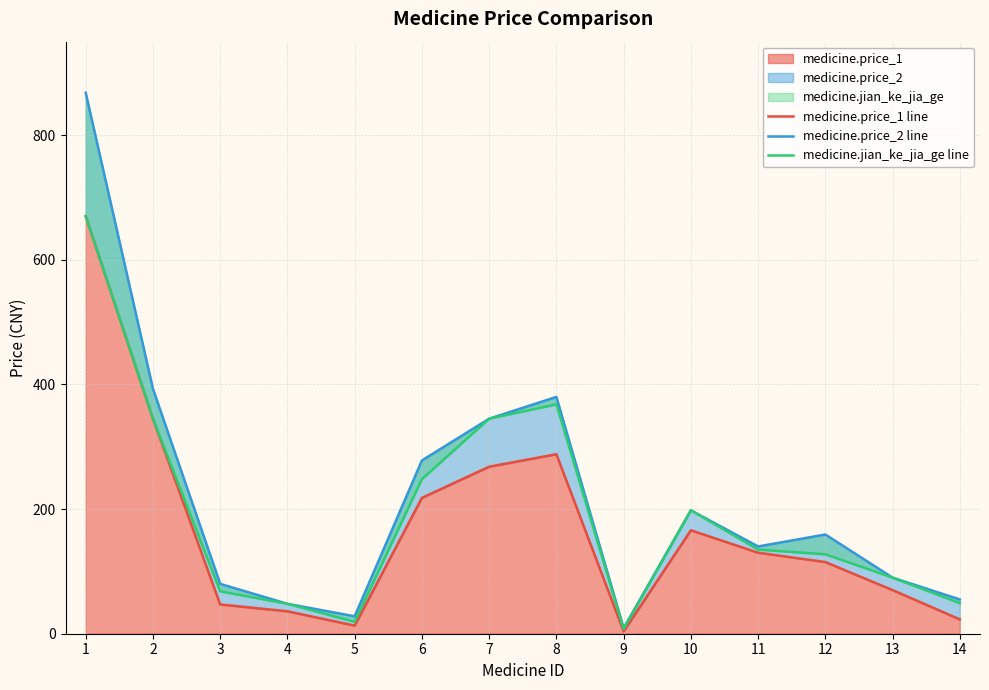

Is the value of medicine.jian_ke_jia_ge line at 1 greater than the value of medicine.price_1 line at 10?

Yes